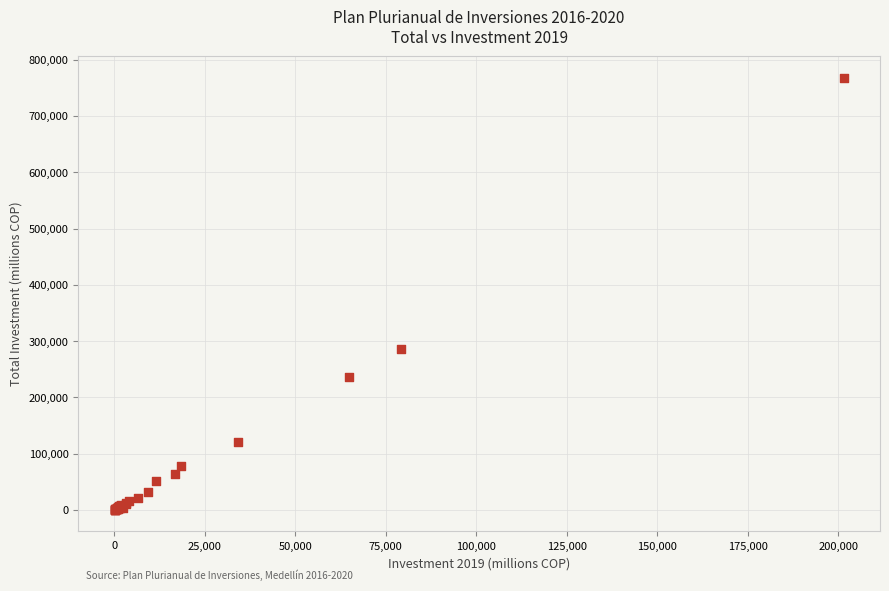

What Y value in the scatter plot is closest to 384122?

286369.4